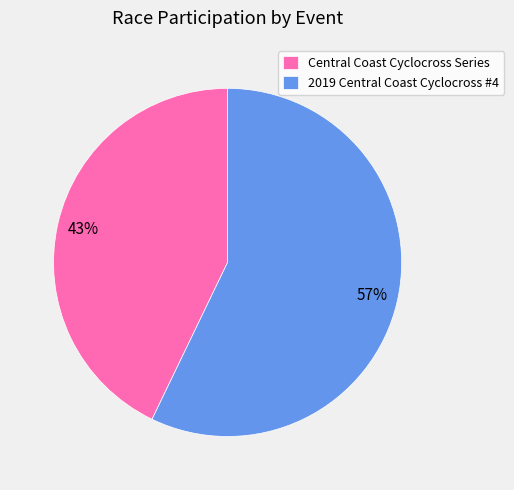

To the nearest percent, what percentage of the pie is Central Coast Cyclocross Series?

43%